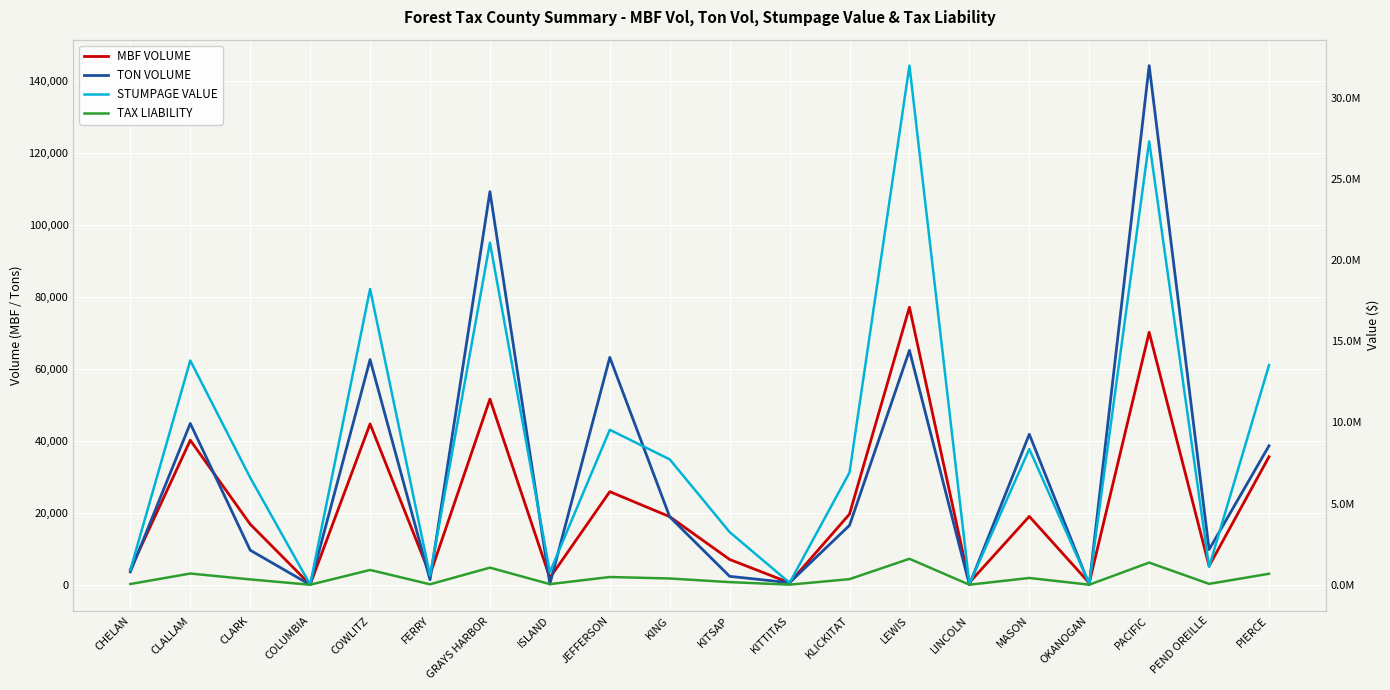

Between JEFFERSON and KITSAP, which series saw the biggest shift?

STUMPAGE VALUE